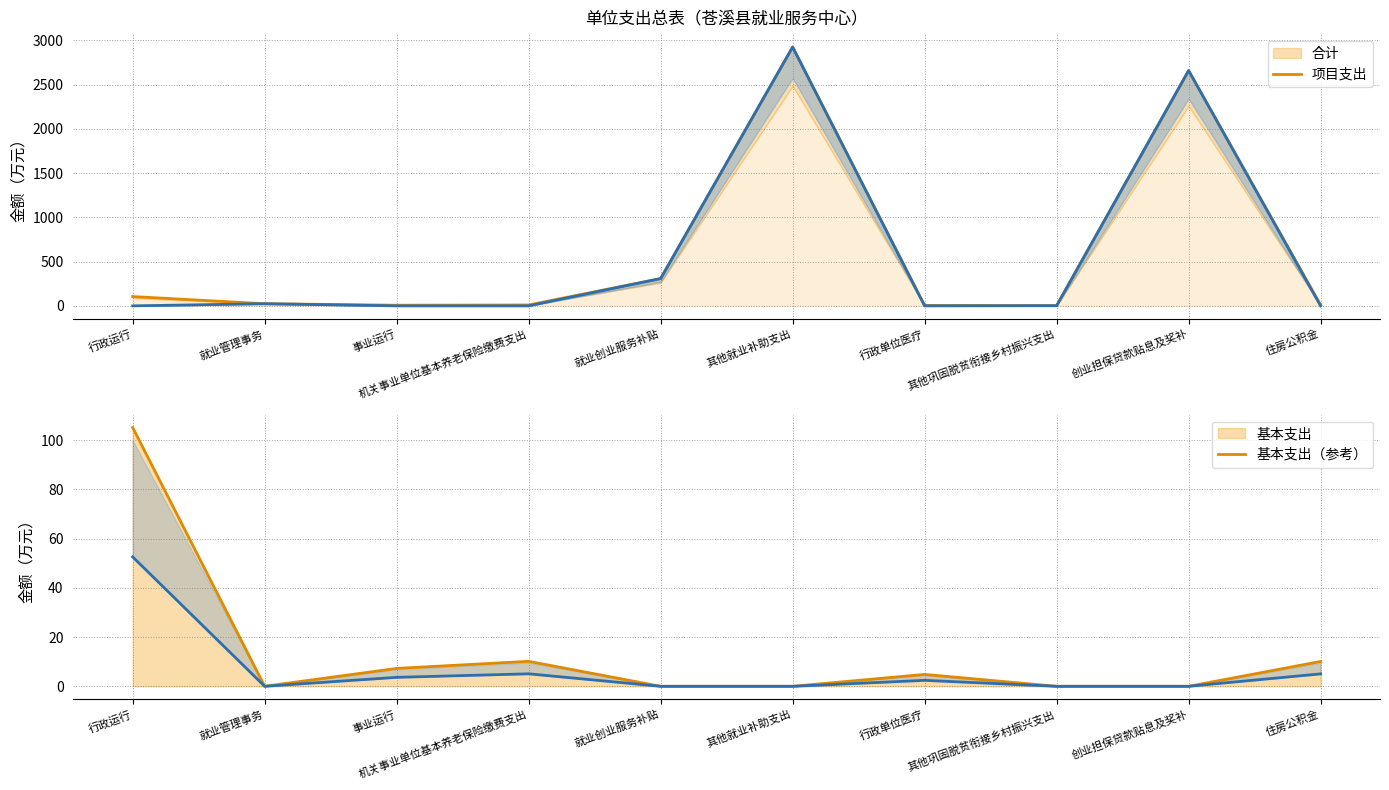

Reading right to left, transcribe all the data shown in this chart.

合计: 10.1	2659.0	1.9	4.8	2925.0	308.6	10.1	7.3	24.3	105.1
基本支出: 10.1	0.0	0.0	4.8	0.0	0.0	10.1	7.3	0.0	105.1
项目支出: 0.0	2659.0	1.9	0.0	2925.0	308.6	0.0	0.0	24.3	0.0